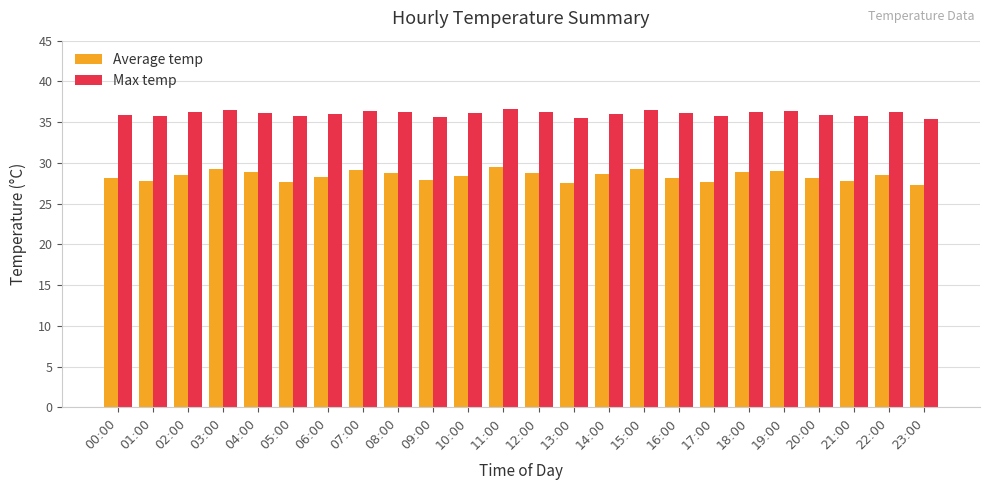

Are the bars grouped side by side (vs. stacked)?

Yes